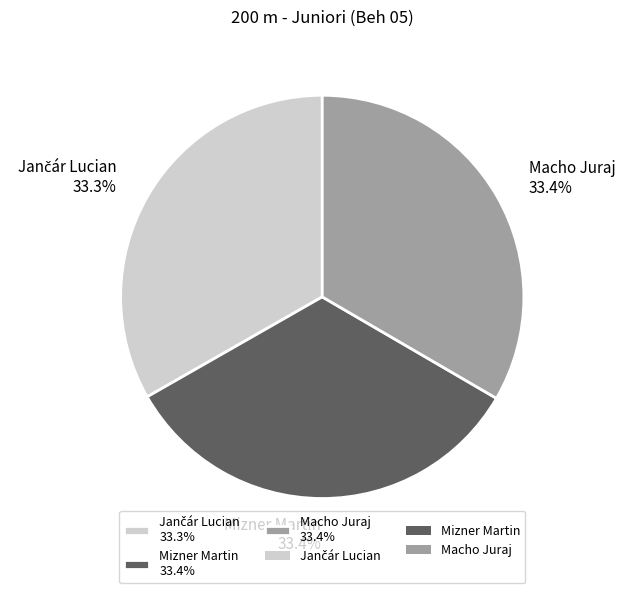

Is it true that Mizner Martin is 33% of the pie?

True